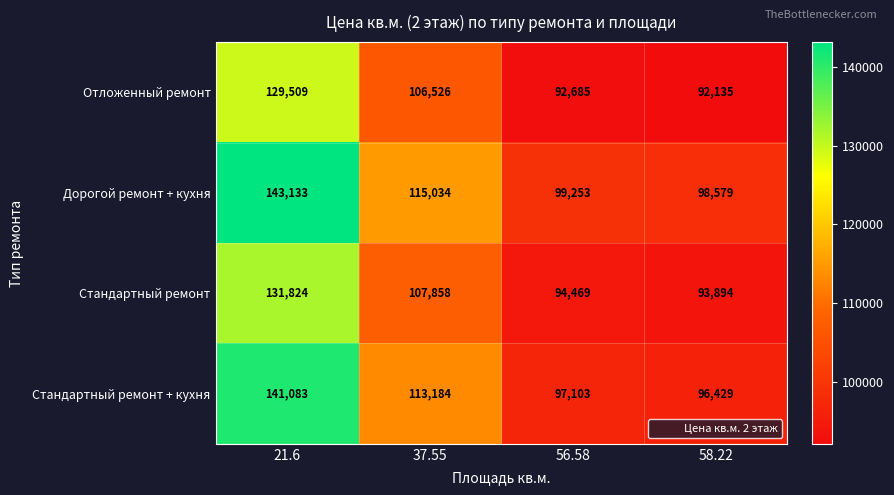

Rank the series by their maximum value, from highest to lowest.

Дорогой ремонт + кухня, Стандартный ремонт + кухня, Стандартный ремонт, Отложенный ремонт